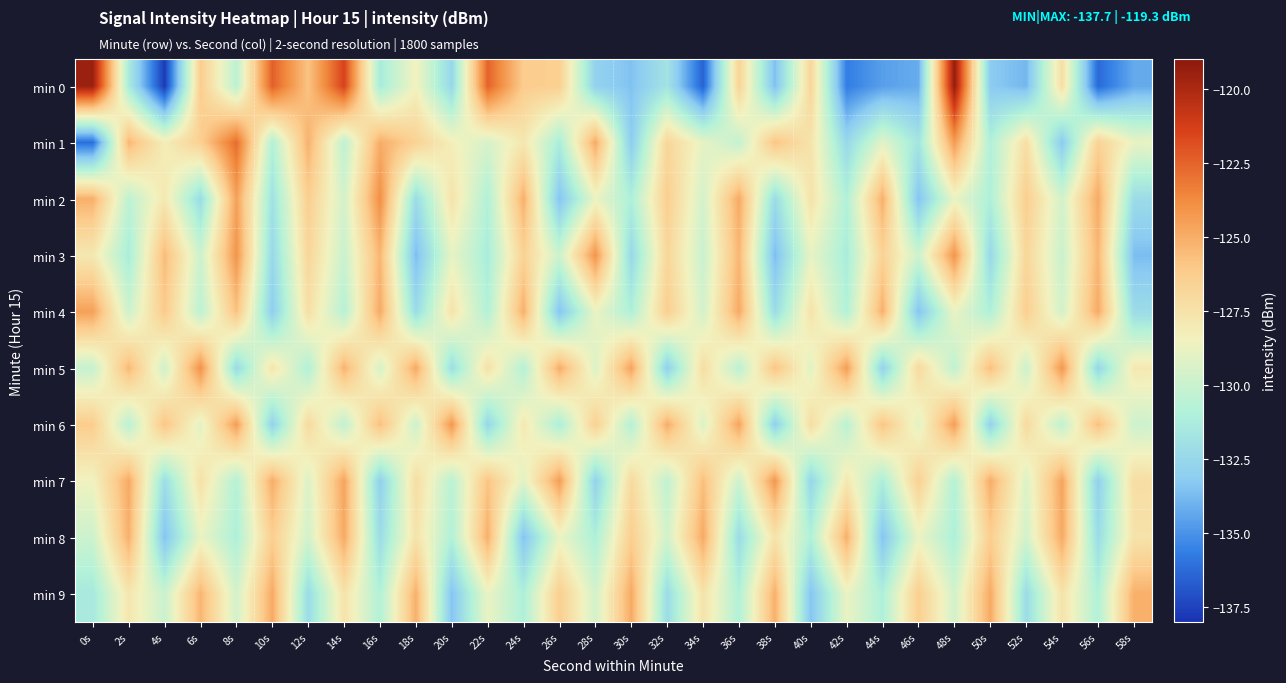

Reading right to left, transcribe all the data shown in this chart.

min 0: 58s=-134.3	56s=-136.3	54s=-127.3	52s=-133.9	50s=-133.2	48s=-119.3	46s=-134.2	44s=-134.6	42s=-135.6	40s=-126.8	38s=-133.6	36s=-126.6	34s=-136.5	32s=-131.8	30s=-133.5	28s=-132.8	26s=-126.4	24s=-126.2	22s=-122.5	20s=-132.5	18s=-128.5	16s=-131.3	14s=-121.5	12s=-125.9	10s=-122.4	8s=-130.5	6s=-126.3	4s=-137.7	2s=-131.3	0s=-119.5
min 1: 58s=-128.8	56s=-126.6	54s=-133.2	52s=-127.3	50s=-130.9	48s=-124.4	46s=-131.7	44s=-129.1	42s=-132.5	40s=-127.6	38s=-125.9	36s=-130.2	34s=-128.9	32s=-126.8	30s=-133.1	28s=-124.9	26s=-131.2	24s=-127.8	22s=-129.5	20s=-128.3	18s=-126.5	16s=-125.0	14s=-130.4	12s=-125.2	10s=-130.8	8s=-122.8	6s=-126.4	4s=-128.2	2s=-125.4	0s=-136.1
min 2: 58s=-132.2	56s=-124.9	54s=-129.7	52s=-126.3	50s=-131.0	48s=-128.8	46s=-133.5	44s=-125.1	42s=-130.9	40s=-127.6	38s=-132.2	36s=-124.9	34s=-129.7	32s=-126.3	30s=-131.0	28s=-128.8	26s=-133.5	24s=-125.1	22s=-130.9	20s=-127.6	18s=-132.2	16s=-123.9	14s=-129.7	12s=-126.3	10s=-131.9	8s=-124.6	6s=-132.2	4s=-127.9	2s=-130.5	0s=-125.1
min 3: 58s=-133.7	56s=-125.3	54s=-130.0	52s=-126.8	50s=-132.5	48s=-124.1	46s=-129.9	44s=-126.6	42s=-131.2	40s=-128.9	38s=-133.7	36s=-125.3	34s=-130.0	32s=-126.8	30s=-132.5	28s=-124.1	26s=-129.9	24s=-126.6	22s=-131.2	20s=-128.9	18s=-133.7	16s=-125.3	14s=-130.0	12s=-126.8	10s=-132.5	8s=-124.1	6s=-129.9	4s=-125.6	2s=-131.2	0s=-127.9
min 4: 58s=-132.2	56s=-124.9	54s=-129.7	52s=-126.3	50s=-131.0	48s=-128.8	46s=-133.5	44s=-125.1	42s=-130.9	40s=-127.6	38s=-132.2	36s=-124.9	34s=-129.7	32s=-126.3	30s=-131.0	28s=-128.8	26s=-133.5	24s=-125.1	22s=-130.9	20s=-127.6	18s=-132.2	16s=-124.9	14s=-130.7	12s=-127.3	10s=-133.0	8s=-125.8	6s=-130.5	4s=-126.1	2s=-129.9	0s=-124.6
min 5: 58s=-127.9	56s=-132.6	54s=-124.2	52s=-129.9	50s=-125.7	48s=-130.3	46s=-127.0	44s=-132.8	42s=-124.5	40s=-129.1	38s=-125.9	36s=-130.6	34s=-127.2	32s=-132.9	30s=-124.7	28s=-129.3	26s=-125.0	24s=-130.8	22s=-127.5	20s=-132.1	18s=-124.9	16s=-129.6	14s=-125.2	12s=-130.9	10s=-127.7	8s=-132.3	6s=-124.0	4s=-129.8	2s=-125.5	0s=-130.1
min 6: 58s=-129.9	56s=-125.7	54s=-130.3	52s=-127.0	50s=-132.8	48s=-124.5	46s=-129.1	44s=-125.9	42s=-130.6	40s=-127.2	38s=-132.9	36s=-124.7	34s=-129.3	32s=-125.0	30s=-130.8	28s=-126.5	26s=-131.1	24s=-127.9	22s=-132.6	20s=-124.2	18s=-129.9	16s=-125.7	14s=-130.3	12s=-127.0	10s=-132.8	8s=-124.5	6s=-129.1	4s=-125.9	2s=-130.6	0s=-126.2
min 7: 58s=-127.2	56s=-132.9	54s=-124.7	52s=-129.3	50s=-125.0	48s=-130.8	46s=-126.5	44s=-131.1	42s=-127.9	40s=-132.6	38s=-124.2	36s=-129.9	34s=-125.7	32s=-130.3	30s=-127.0	28s=-132.8	26s=-124.5	24s=-129.1	22s=-125.9	20s=-130.6	18s=-127.2	16s=-132.9	14s=-124.7	12s=-129.3	10s=-125.0	8s=-130.8	6s=-127.5	4s=-132.1	2s=-124.9	0s=-128.6
min 8: 58s=-127.6	56s=-132.2	54s=-124.9	52s=-129.7	50s=-126.3	48s=-131.0	46s=-128.8	44s=-133.5	42s=-125.1	40s=-130.9	38s=-127.6	36s=-132.2	34s=-124.9	32s=-129.7	30s=-126.3	28s=-131.0	26s=-128.8	24s=-133.5	22s=-125.1	20s=-130.9	18s=-127.6	16s=-132.2	14s=-124.9	12s=-129.7	10s=-126.3	8s=-131.0	6s=-128.8	4s=-133.5	2s=-125.1	0s=-129.9
min 9: 58s=-125.1	56s=-130.9	54s=-127.6	52s=-132.2	50s=-124.9	48s=-129.7	46s=-126.3	44s=-131.0	42s=-128.8	40s=-133.5	38s=-125.1	36s=-130.9	34s=-127.6	32s=-132.2	30s=-124.9	28s=-129.7	26s=-126.3	24s=-131.0	22s=-128.8	20s=-133.5	18s=-125.1	16s=-130.9	14s=-127.6	12s=-132.2	10s=-124.9	8s=-129.7	6s=-125.3	4s=-130.0	2s=-127.8	0s=-131.5